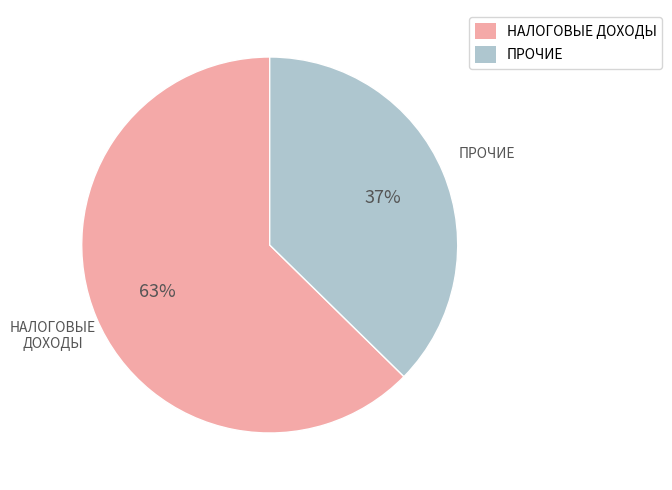

To the nearest percent, what is the average slice percentage?

50%